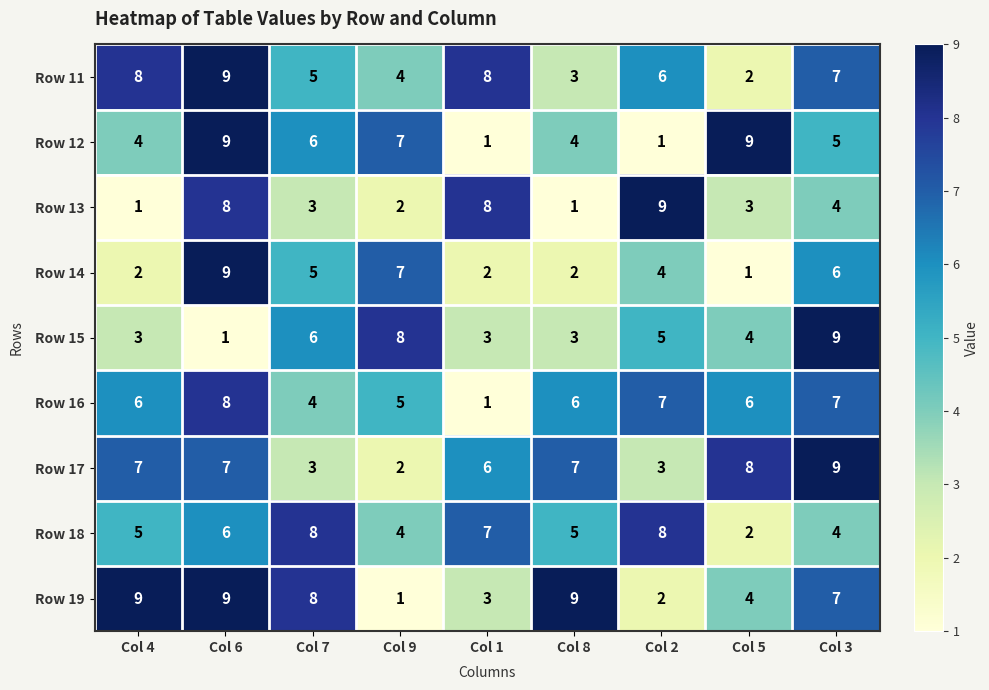

True or false: Row 13 has a value of 8 at Col 6.

True